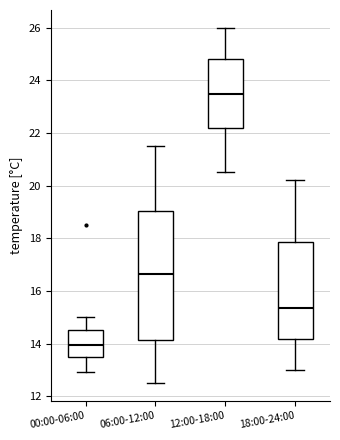

Comparing the boxes themselves (not the whiskers), which one is the tallest?

06:00-12:00